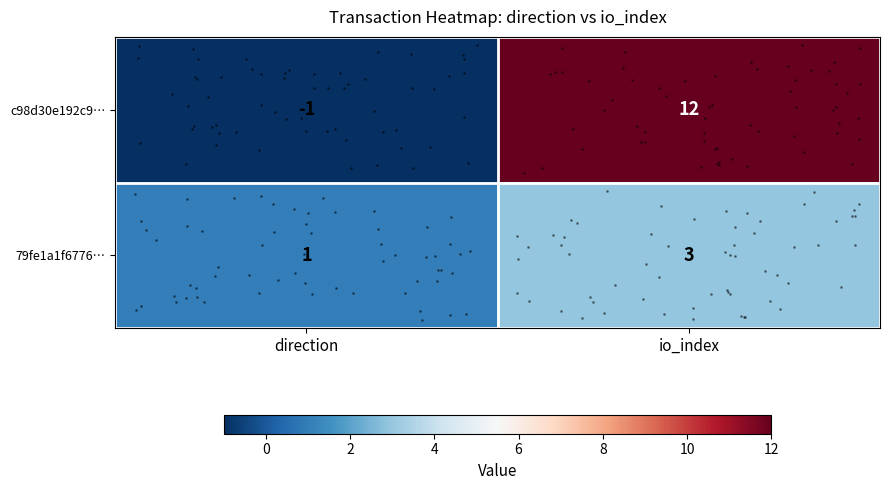

How many distinct data groups are displayed?

2